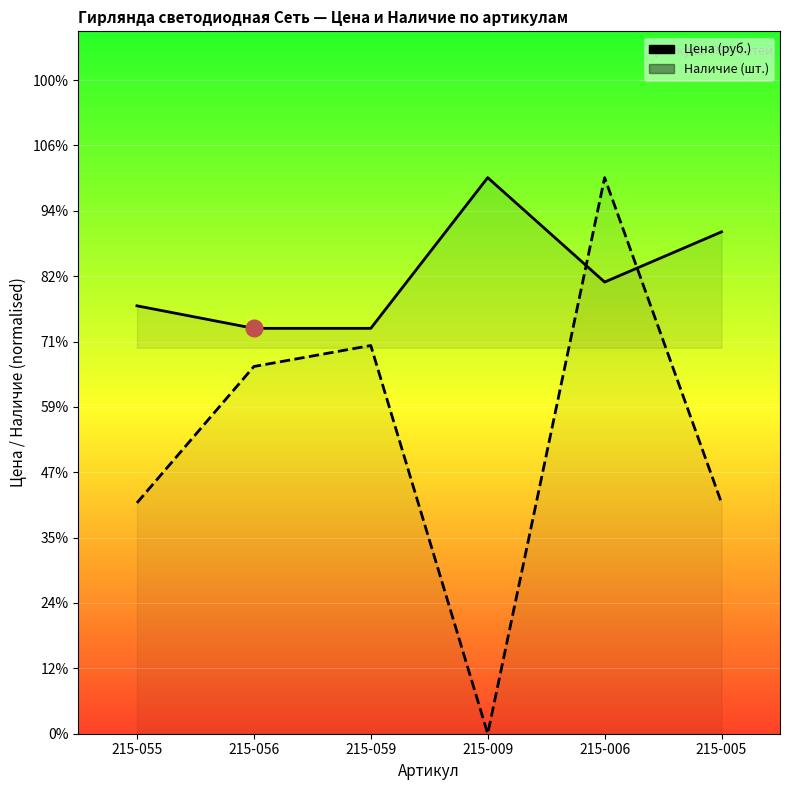

At which category does Наличие (scaled) reach its first local peak?

215-059